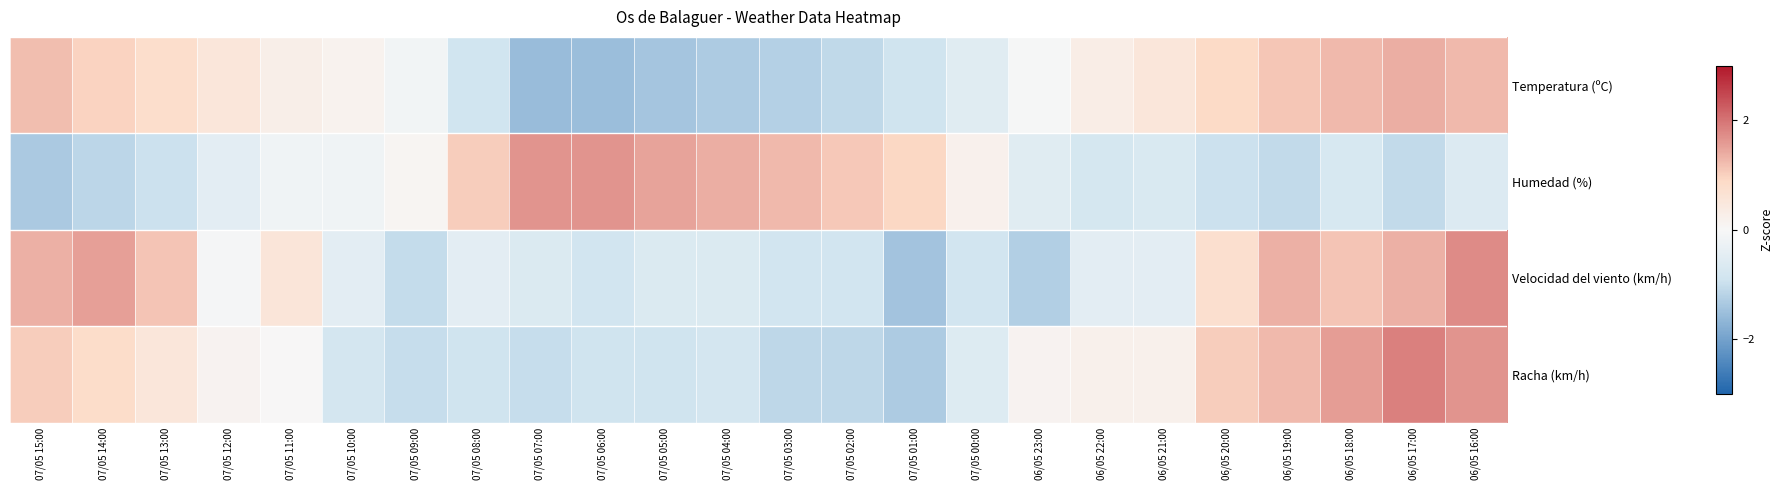

Reading right to left, what are all the values shown in this chart?

Temperatura (ºC): 06/05 16:00=1.3	06/05 17:00=1.4	06/05 18:00=1.2	06/05 19:00=1.1	06/05 20:00=0.9	06/05 21:00=0.5	06/05 22:00=0.3	06/05 23:00=-0.0	07/05 00:00=-0.5	07/05 01:00=-0.9	07/05 02:00=-1.1	07/05 03:00=-1.2	07/05 04:00=-1.3	07/05 05:00=-1.4	07/05 06:00=-1.5	07/05 07:00=-1.6	07/05 08:00=-0.9	07/05 09:00=-0.1	07/05 10:00=0.2	07/05 11:00=0.3	07/05 12:00=0.5	07/05 13:00=0.8	07/05 14:00=1.0	07/05 15:00=1.2
Humedad (%): 06/05 16:00=-0.6	06/05 17:00=-1.1	06/05 18:00=-0.7	06/05 19:00=-1.1	06/05 20:00=-1.0	06/05 21:00=-0.7	06/05 22:00=-0.8	06/05 23:00=-0.5	07/05 00:00=0.2	07/05 01:00=0.9	07/05 02:00=1.1	07/05 03:00=1.3	07/05 04:00=1.4	07/05 05:00=1.5	07/05 06:00=1.6	07/05 07:00=1.6	07/05 08:00=1.0	07/05 09:00=0.1	07/05 10:00=-0.2	07/05 11:00=-0.2	07/05 12:00=-0.5	07/05 13:00=-1.0	07/05 14:00=-1.1	07/05 15:00=-1.3
Velocidad del viento (km/h): 06/05 16:00=1.7	06/05 17:00=1.3	06/05 18:00=1.1	06/05 19:00=1.3	06/05 20:00=0.7	06/05 21:00=-0.4	06/05 22:00=-0.4	06/05 23:00=-1.2	07/05 00:00=-0.8	07/05 01:00=-1.4	07/05 02:00=-0.8	07/05 03:00=-0.8	07/05 04:00=-0.6	07/05 05:00=-0.6	07/05 06:00=-0.8	07/05 07:00=-0.6	07/05 08:00=-0.4	07/05 09:00=-1.0	07/05 10:00=-0.4	07/05 11:00=0.5	07/05 12:00=-0.0	07/05 13:00=1.1	07/05 14:00=1.5	07/05 15:00=1.3
Racha (km/h): 06/05 16:00=1.7	06/05 17:00=1.9	06/05 18:00=1.6	06/05 19:00=1.3	06/05 20:00=1.0	06/05 21:00=0.2	06/05 22:00=0.2	06/05 23:00=0.1	07/05 00:00=-0.6	07/05 01:00=-1.3	07/05 02:00=-1.1	07/05 03:00=-1.1	07/05 04:00=-0.8	07/05 05:00=-0.9	07/05 06:00=-0.9	07/05 07:00=-1.0	07/05 08:00=-0.9	07/05 09:00=-1.0	07/05 10:00=-0.8	07/05 11:00=0.0	07/05 12:00=0.1	07/05 13:00=0.5	07/05 14:00=0.8	07/05 15:00=1.0